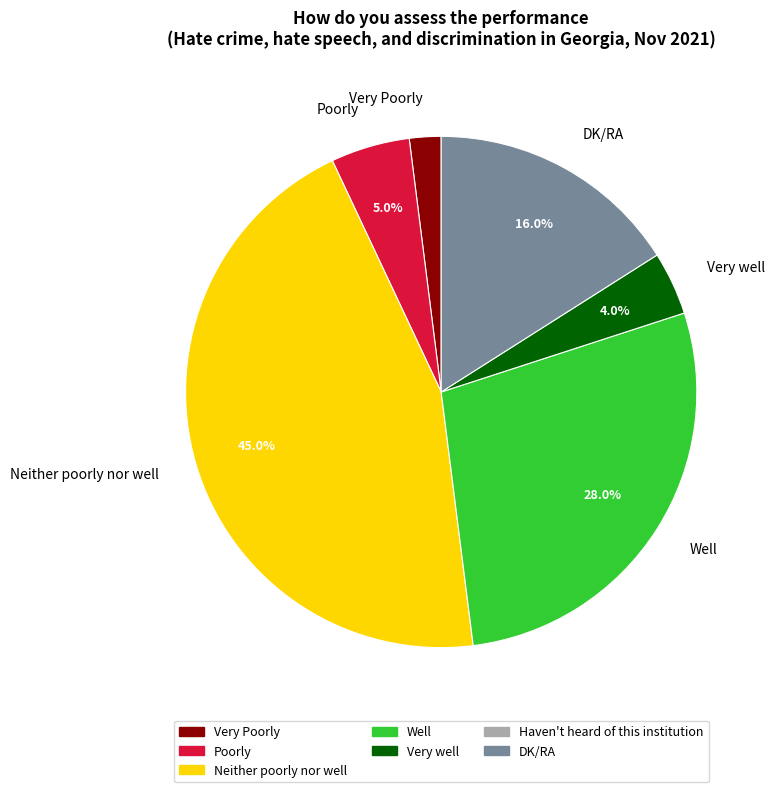

To the nearest percent, what is the difference between the Neither poorly nor well and DK/RA slice percentages?

29%